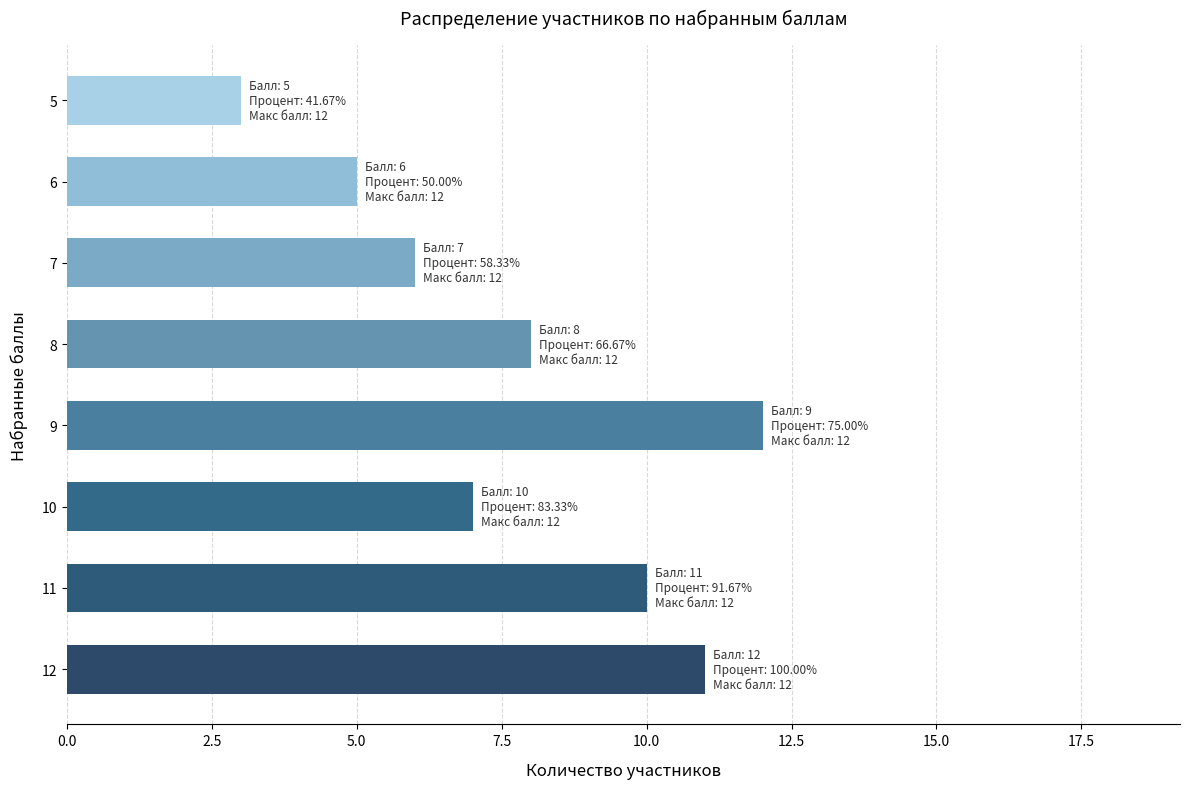

Rank the categories by value from lowest to highest.

5, 6, 7, 10, 8, 11, 12, 9